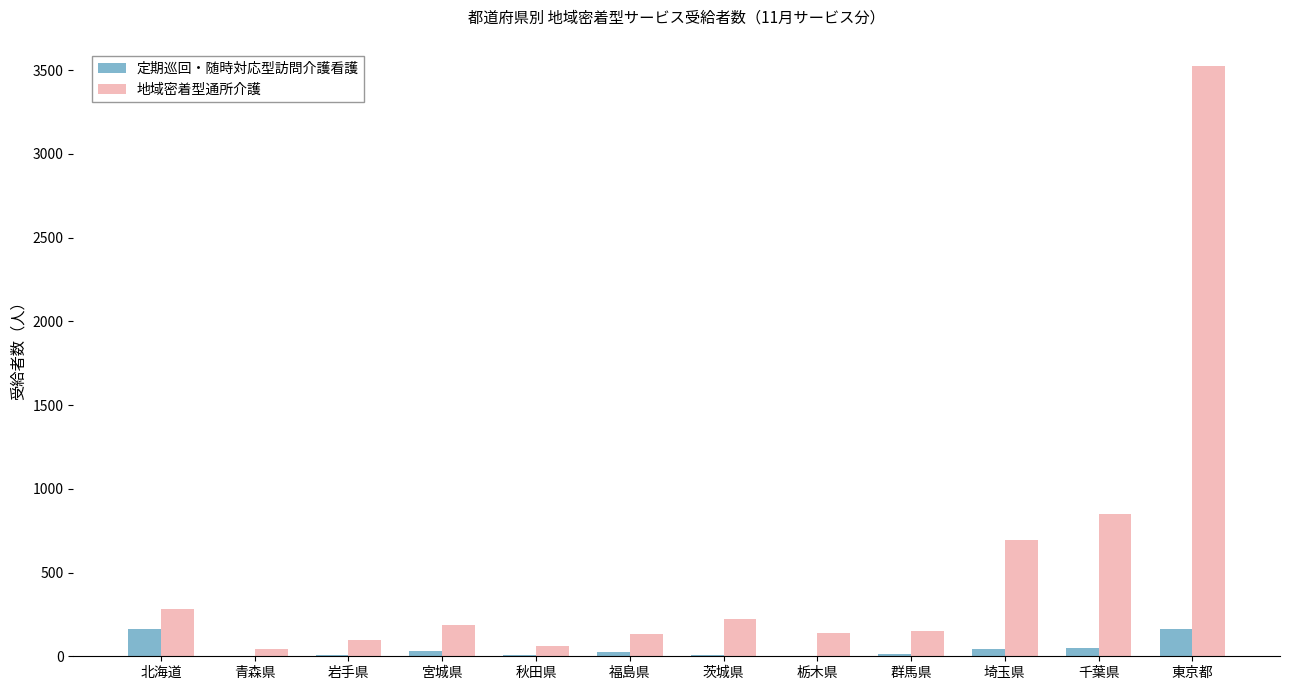

True or false: 地域密着型通所介護 has a value of 850 at 千葉県.

True